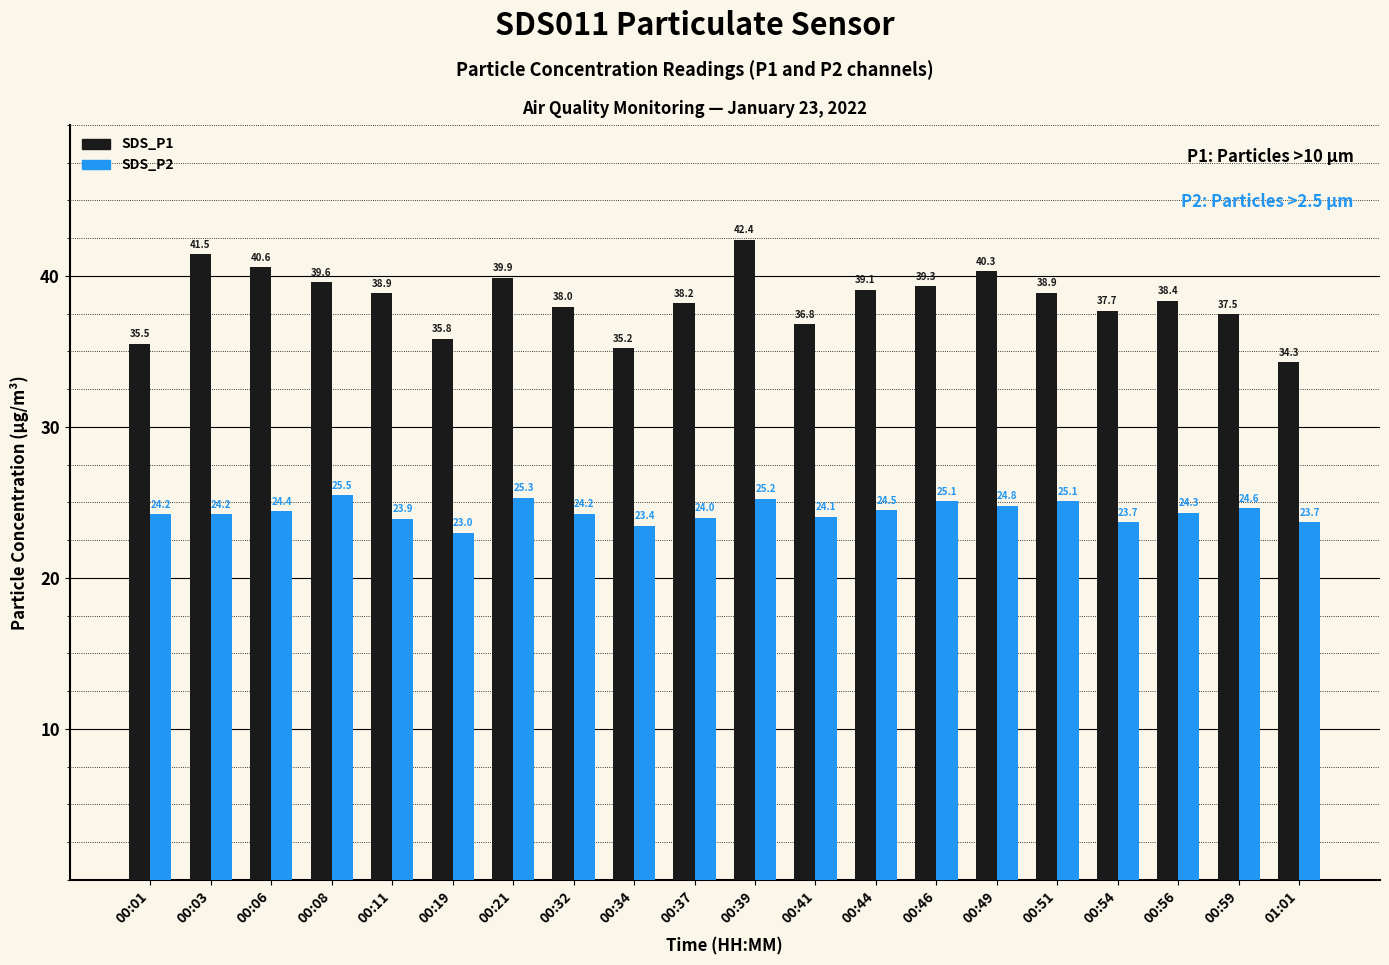

Is the value of SDS_P1 at 00:46 greater than the value of SDS_P2 at 00:11?

Yes